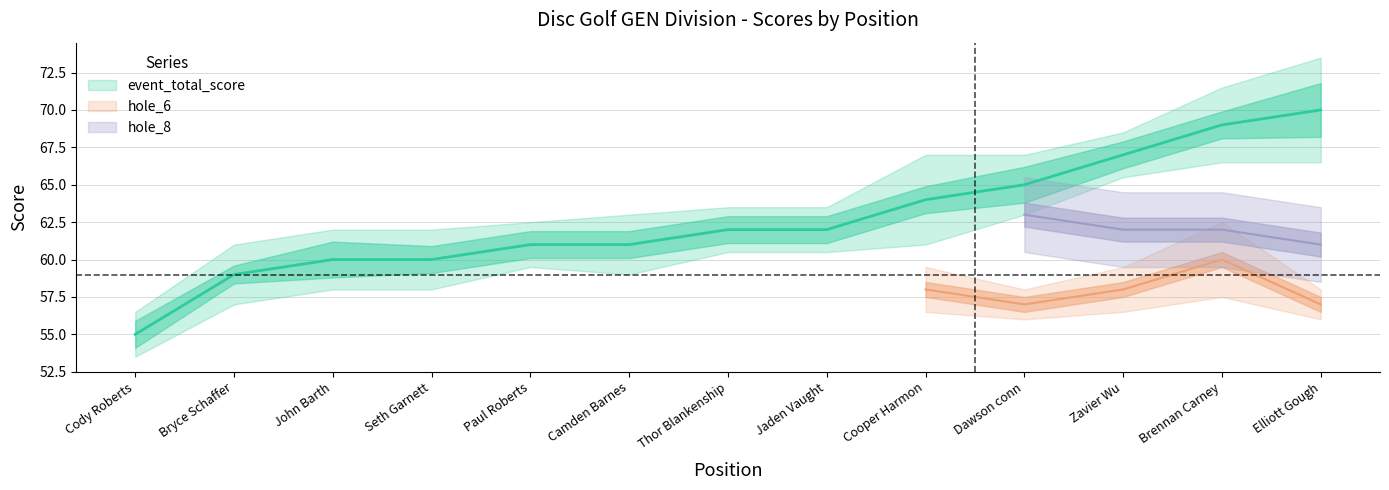

What is the minimum value for event_total_score?

55